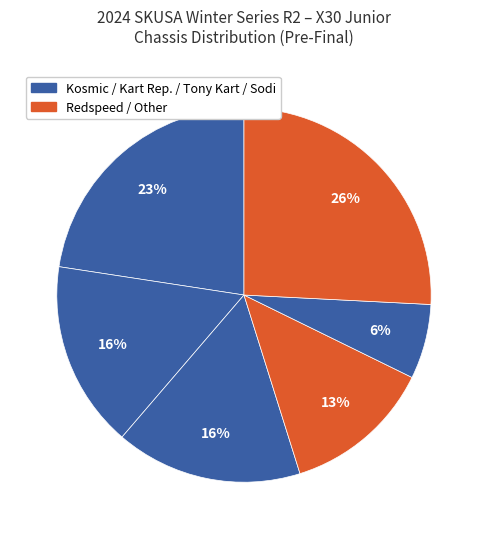

How many segments does this pie chart have?

6